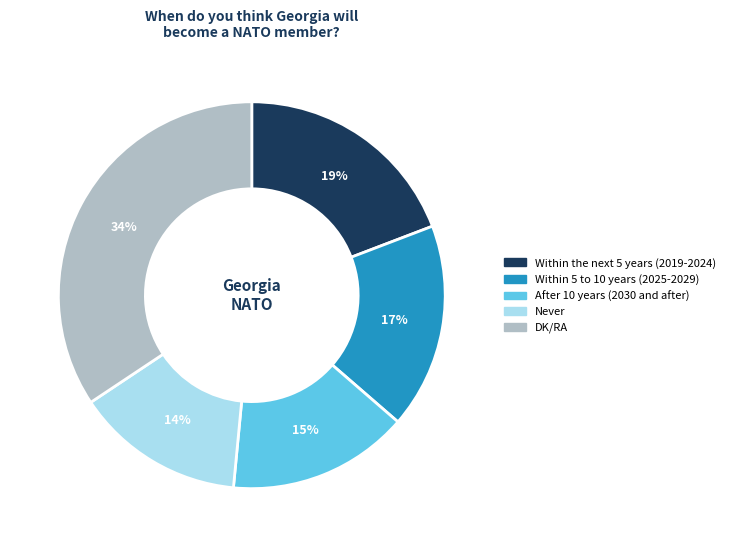

Is there any slice that represents more than half of the pie?

No